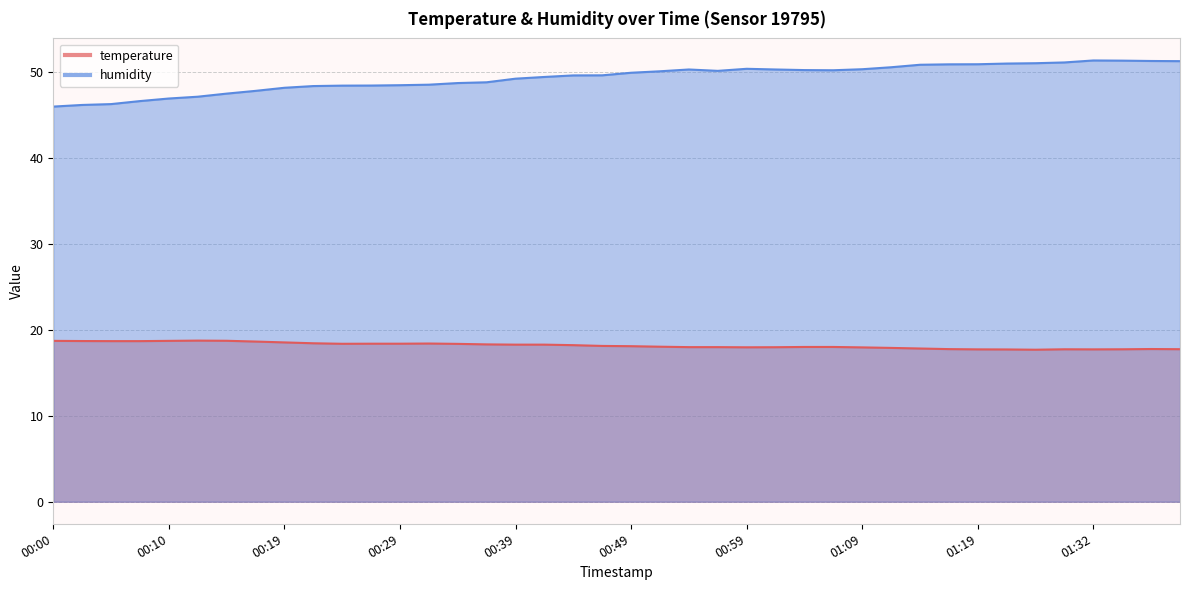

Where is the first local maximum for temperature?

00:12